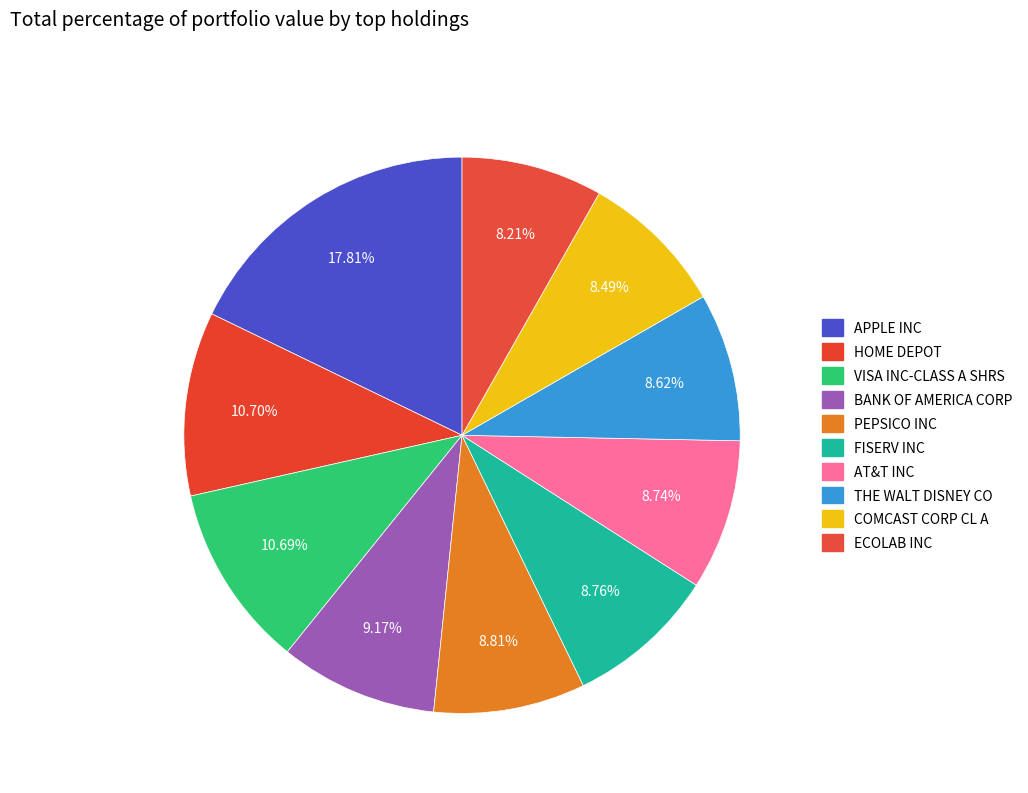

Count the number of slices in the pie.

10